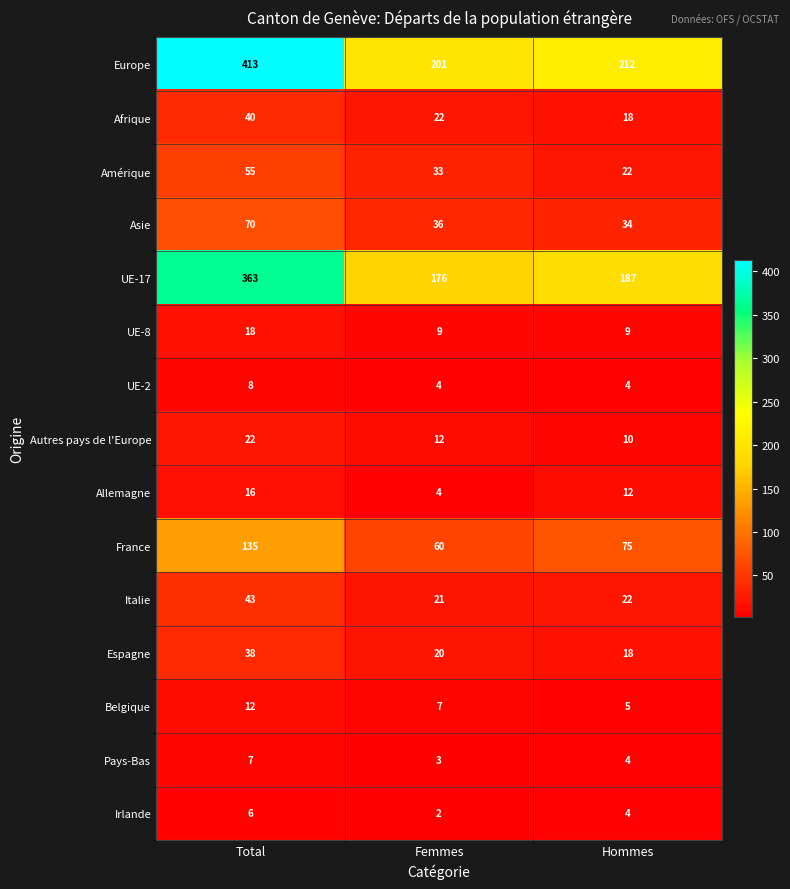

Which series has the largest range (max minus min)?

Europe